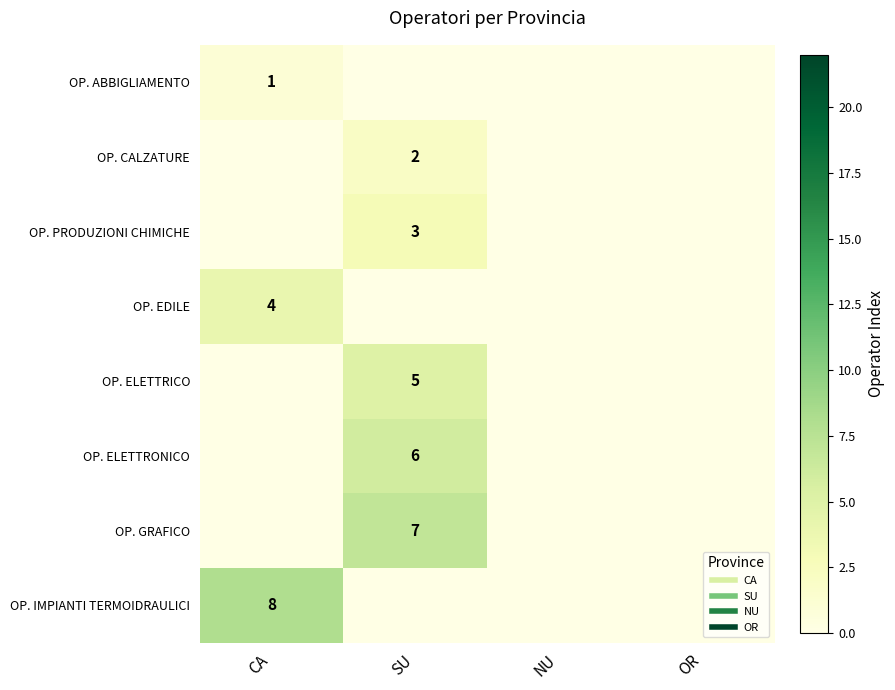

Which series has the largest total across all categories?

OP. IMPIANTI TERMOIDRAULICI